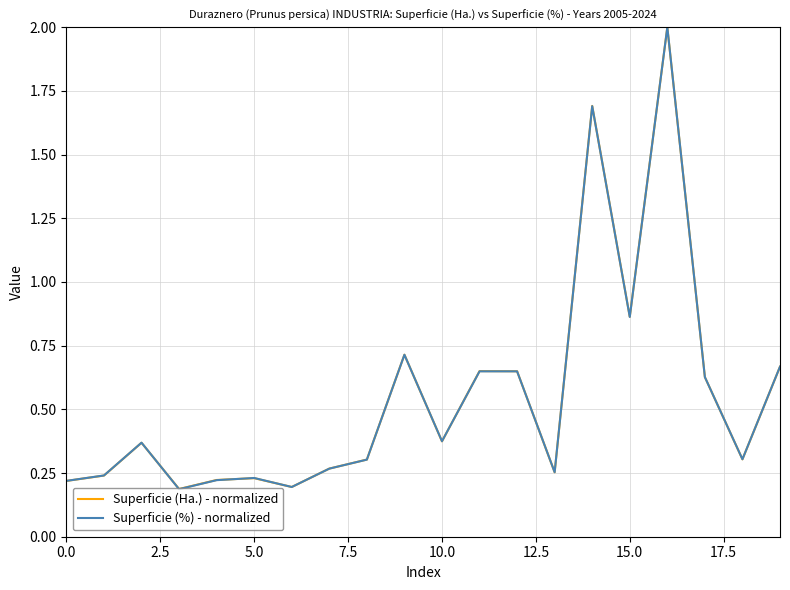

What is the maximum value shown in the chart?

2.0